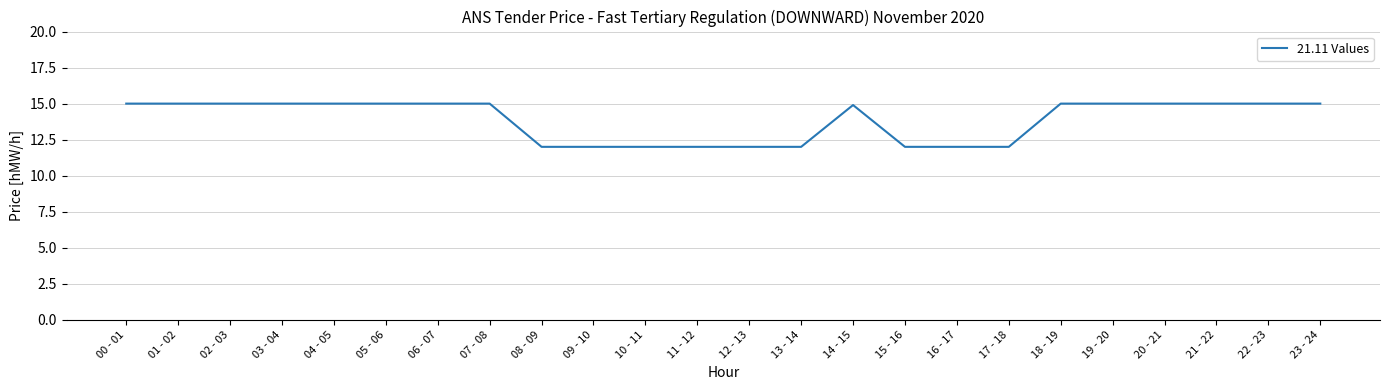

What position from the right is 01 - 02?

23